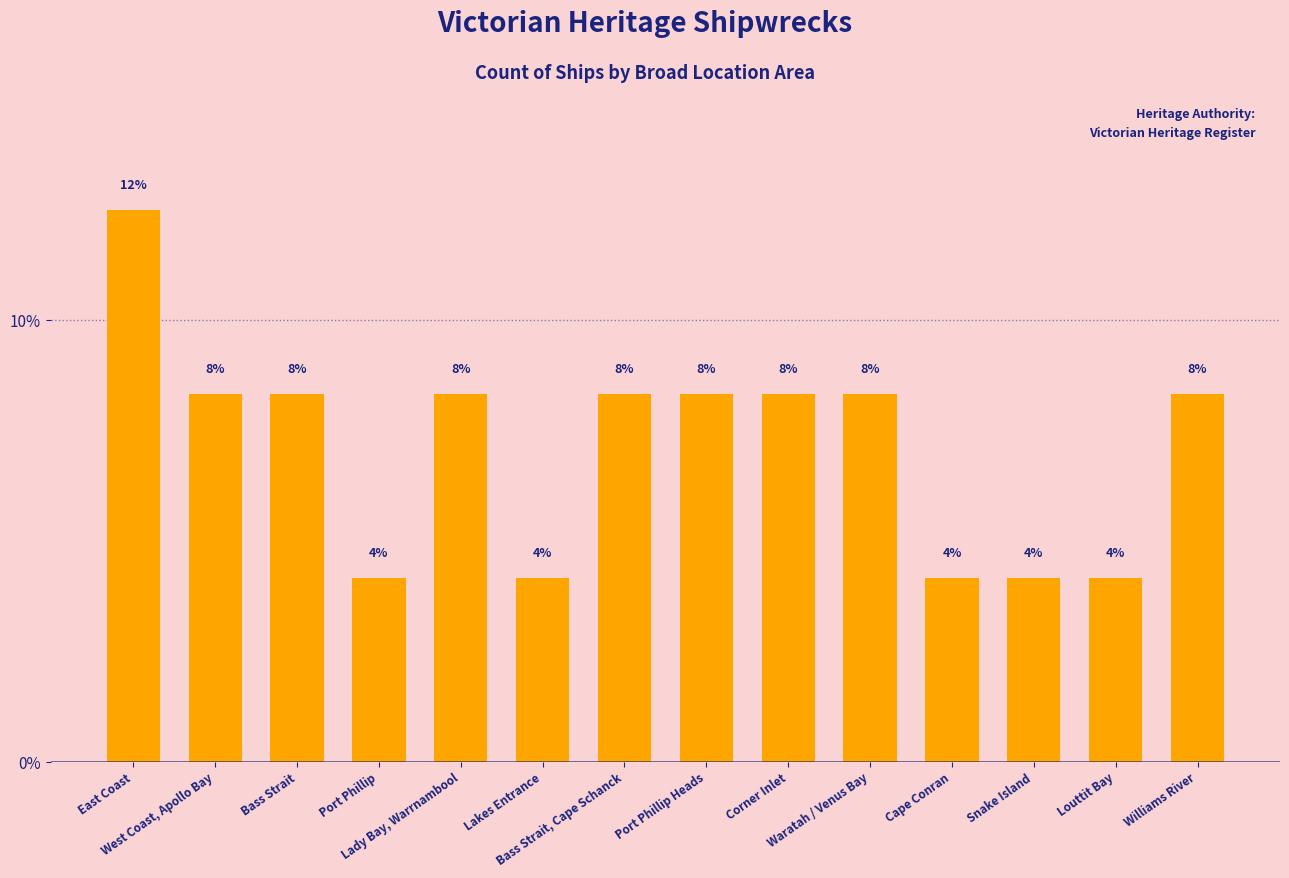

Reading right to left, transcribe all the data shown in this chart.

Williams River=8.3	Louttit Bay=4.2	Snake Island=4.2	Cape Conran=4.2	Waratah / Venus Bay=8.3	Corner Inlet=8.3	Port Phillip Heads=8.3	Bass Strait, Cape Schanck=8.3	Lakes Entrance=4.2	Lady Bay, Warrnambool=8.3	Port Phillip=4.2	Bass Strait=8.3	West Coast, Apollo Bay=8.3	East Coast=12.5